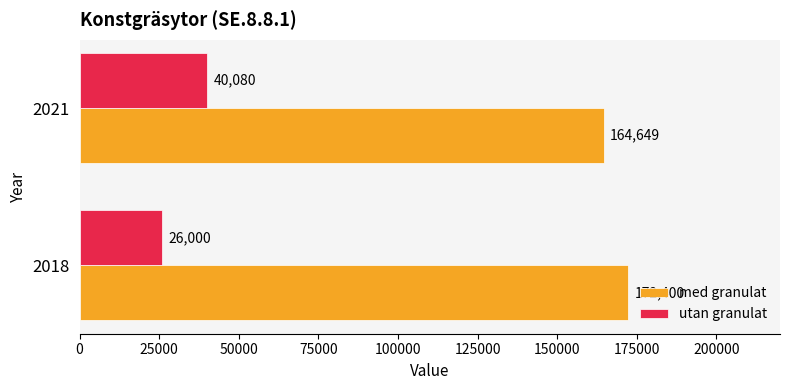

Which series has the largest total across all categories?

med granulat